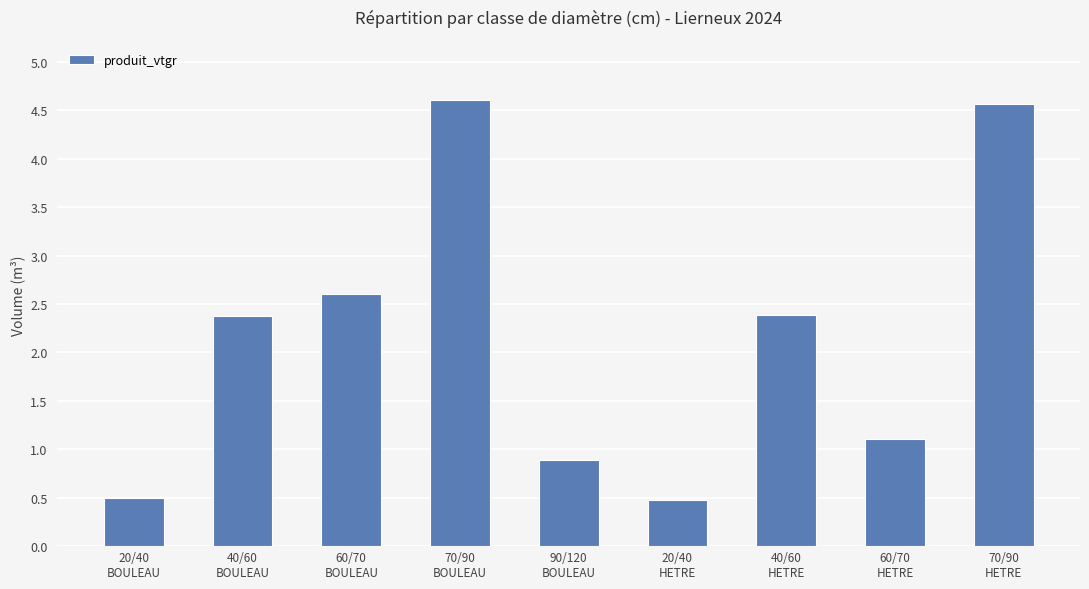

Reading left to right, transcribe all the data shown in this chart.

20/40
BOULEAU=0.5	40/60
BOULEAU=2.4	60/70
BOULEAU=2.6	70/90
BOULEAU=4.6	90/120
BOULEAU=0.9	20/40
HETRE=0.5	40/60
HETRE=2.4	60/70
HETRE=1.1	70/90
HETRE=4.6